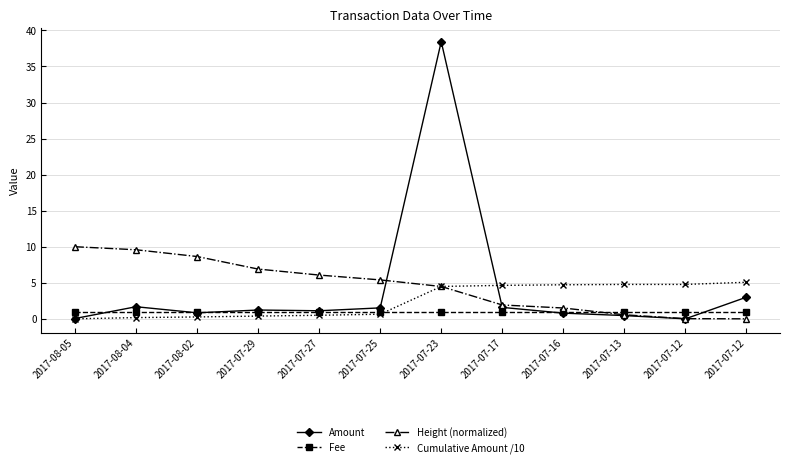

The value of Amount at 2017-07-23 is 38.4. True or false?

True